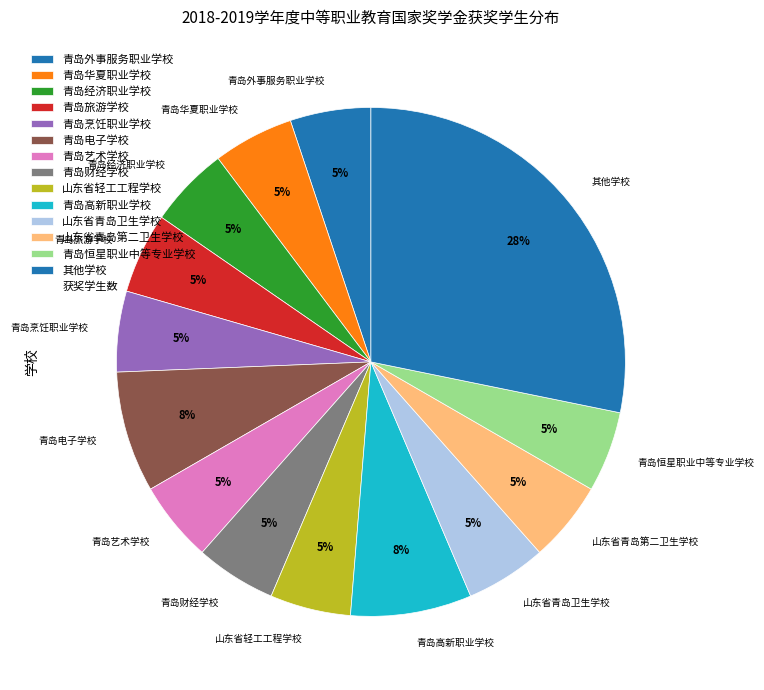

How many slices are in this pie chart?

14